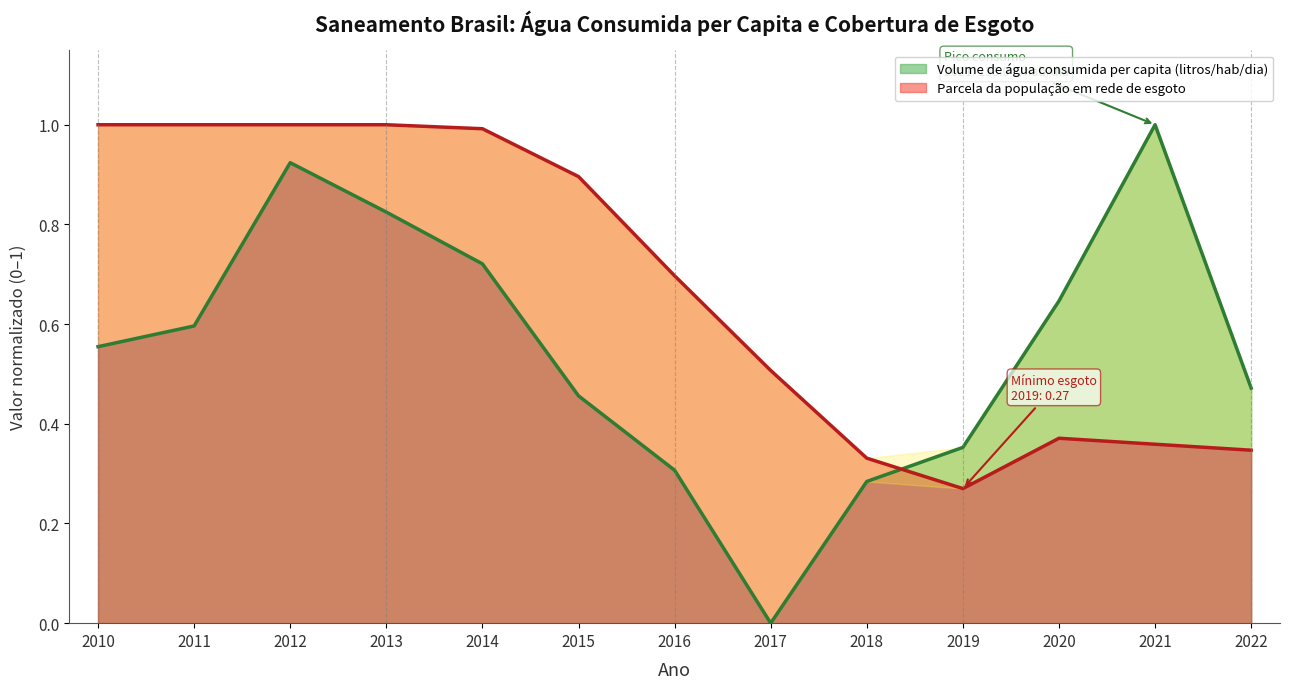

How many lines are shown in the chart?

2